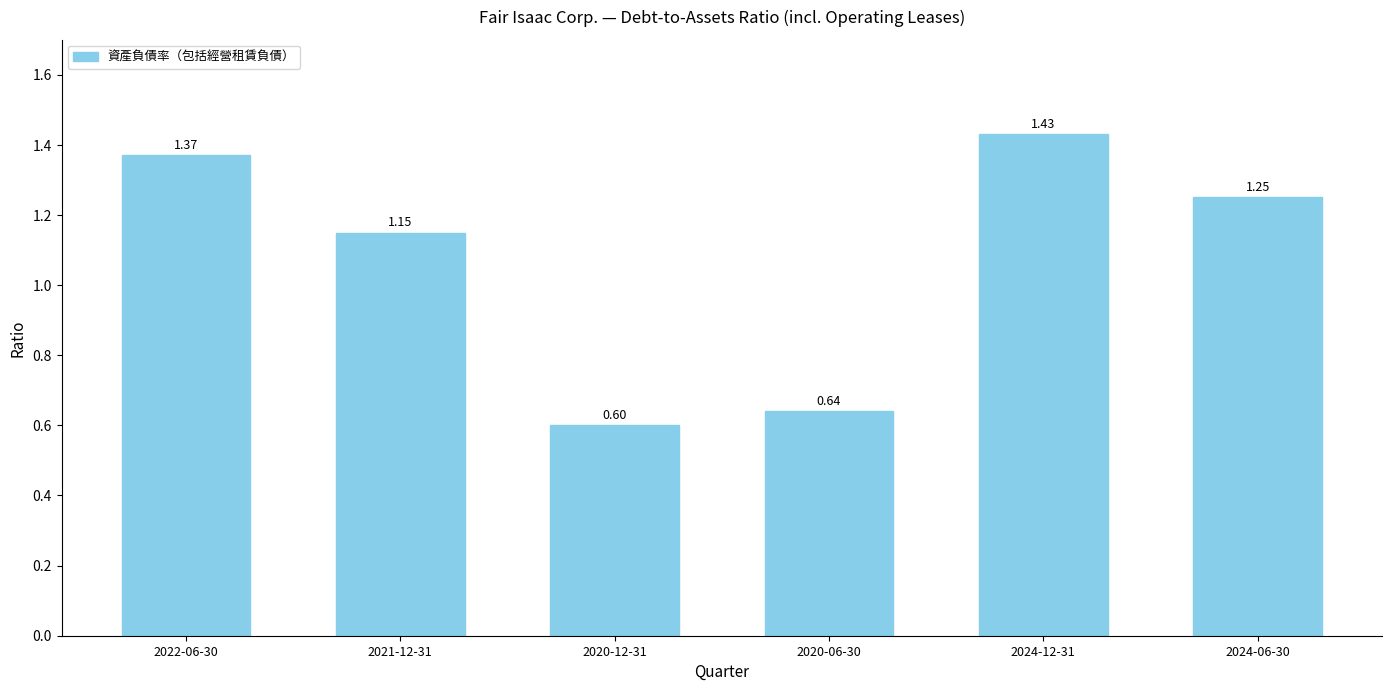

What is the difference between the maximum and second lowest values?

0.8